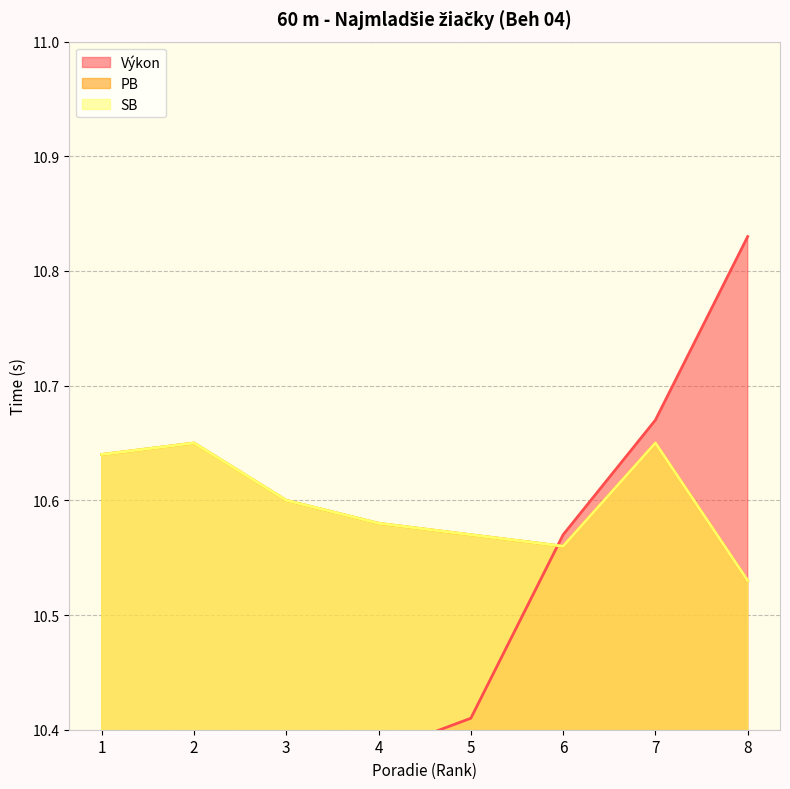

What is the highest value of the PB series?

10.7